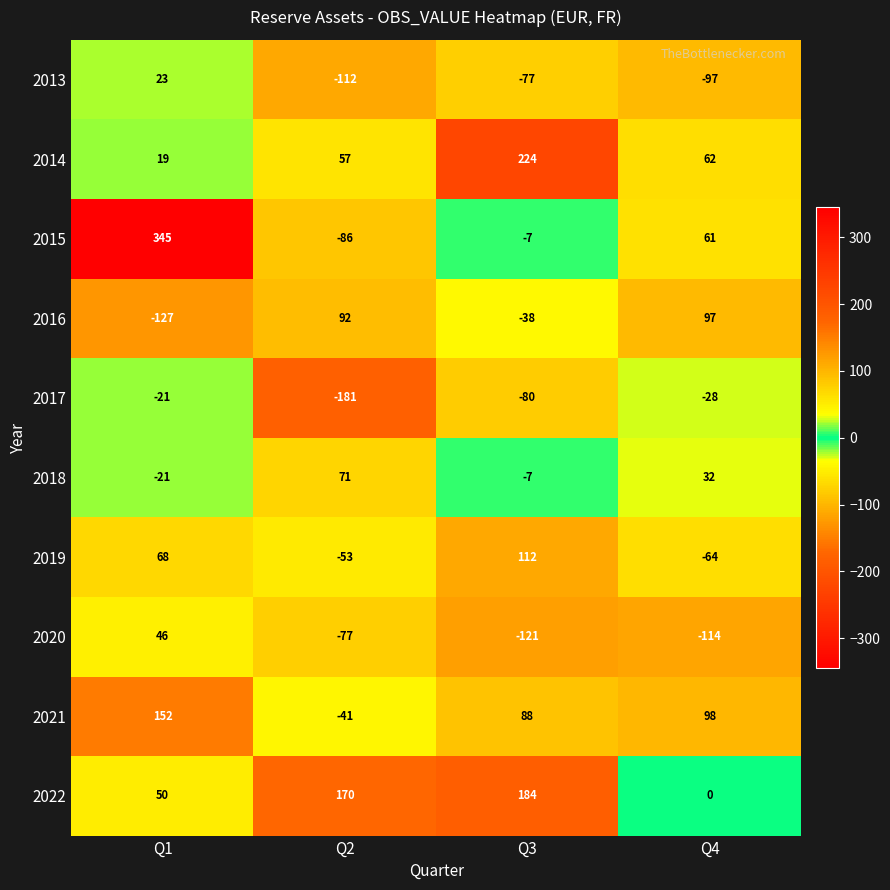

What is the difference between the 2015 values at Q1 and Q2?

431